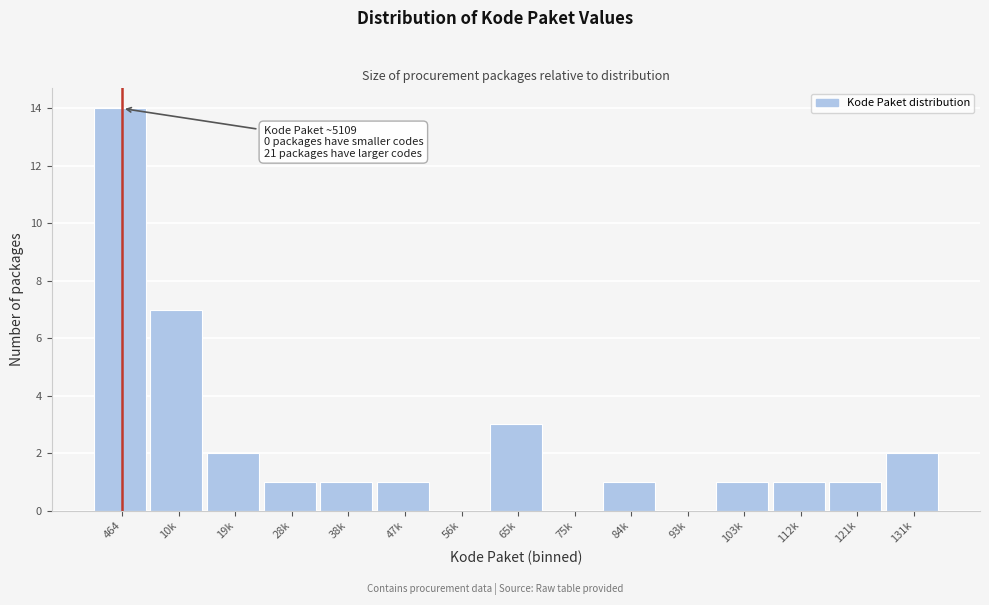

Reading left to right, transcribe all the data shown in this chart.

464=14	10k=7	19k=2	28k=1	38k=1	47k=1	56k=0	65k=3	75k=0	84k=1	93k=0	103k=1	112k=1	121k=1	131k=2